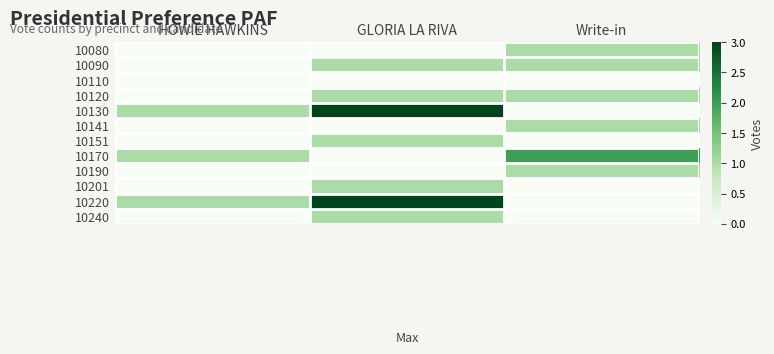

Reading right to left, list all the values displayed in this chart.

10080: Write-in=1	GLORIA LA RIVA=0	HOWIE HAWKINS=0
10090: Write-in=1	GLORIA LA RIVA=1	HOWIE HAWKINS=0
10110: Write-in=0	GLORIA LA RIVA=0	HOWIE HAWKINS=0
10120: Write-in=1	GLORIA LA RIVA=1	HOWIE HAWKINS=0
10130: Write-in=0	GLORIA LA RIVA=3	HOWIE HAWKINS=1
10141: Write-in=1	GLORIA LA RIVA=0	HOWIE HAWKINS=0
10151: Write-in=0	GLORIA LA RIVA=1	HOWIE HAWKINS=0
10170: Write-in=2	GLORIA LA RIVA=0	HOWIE HAWKINS=1
10190: Write-in=1	GLORIA LA RIVA=0	HOWIE HAWKINS=0
10201: Write-in=0	GLORIA LA RIVA=1	HOWIE HAWKINS=0
10220: Write-in=0	GLORIA LA RIVA=3	HOWIE HAWKINS=1
10240: Write-in=0	GLORIA LA RIVA=1	HOWIE HAWKINS=0